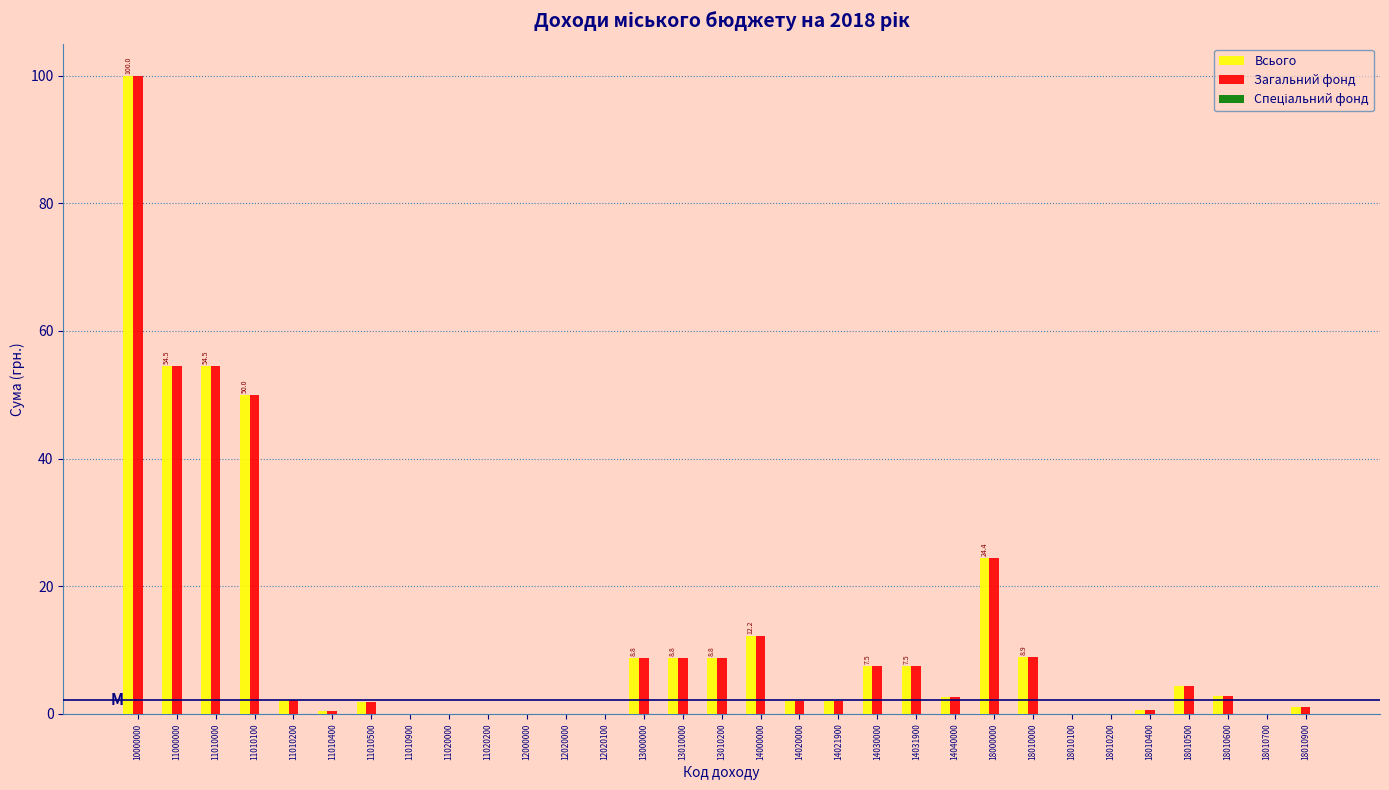

The value of Загальний фонд at 11020200 is 0.0. True or false?

True